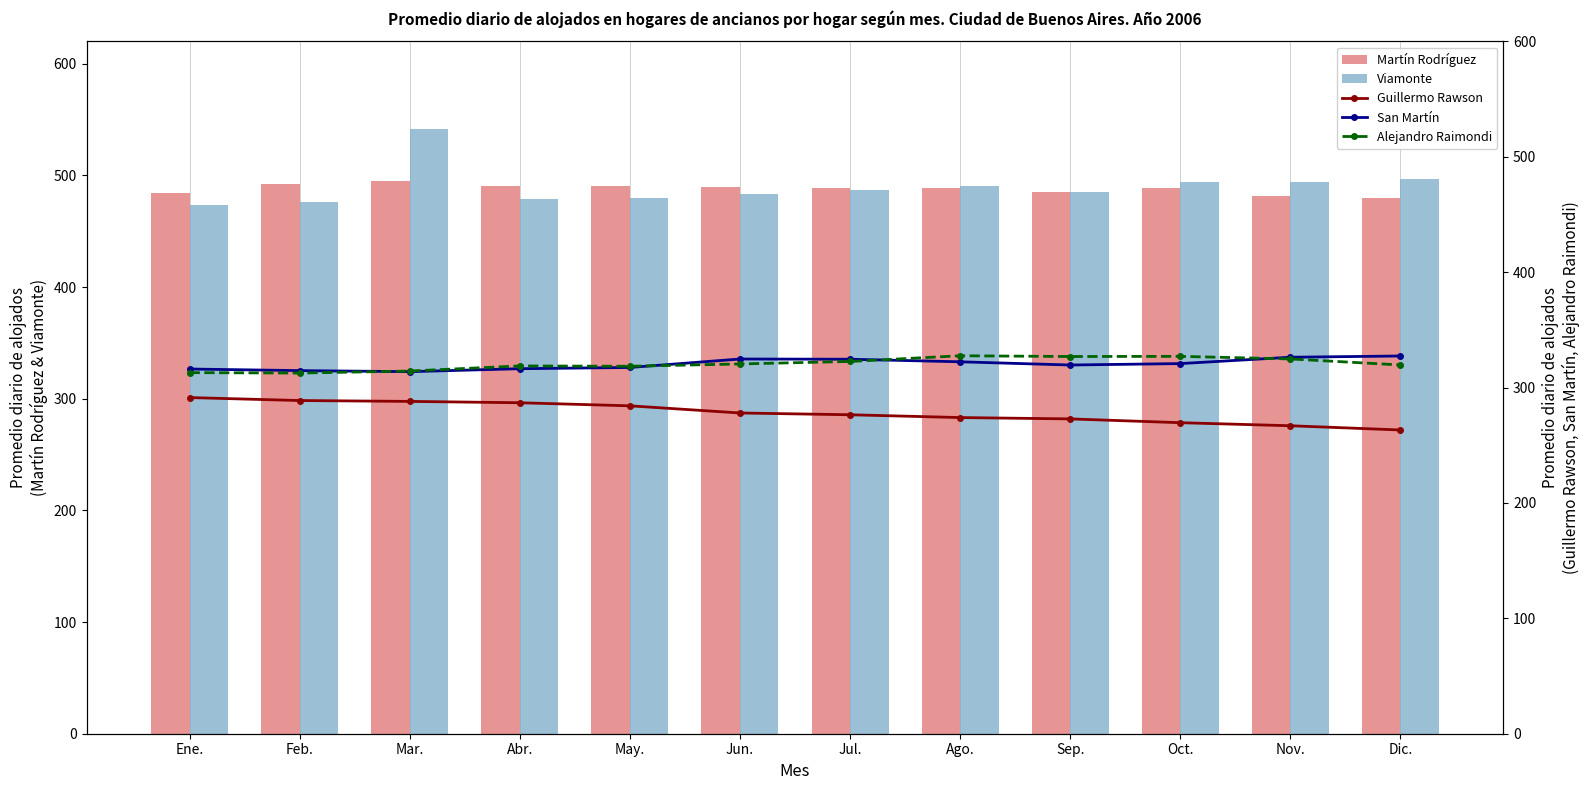

What is the difference between the maximum and minimum values in the Viamonte series?

67.8